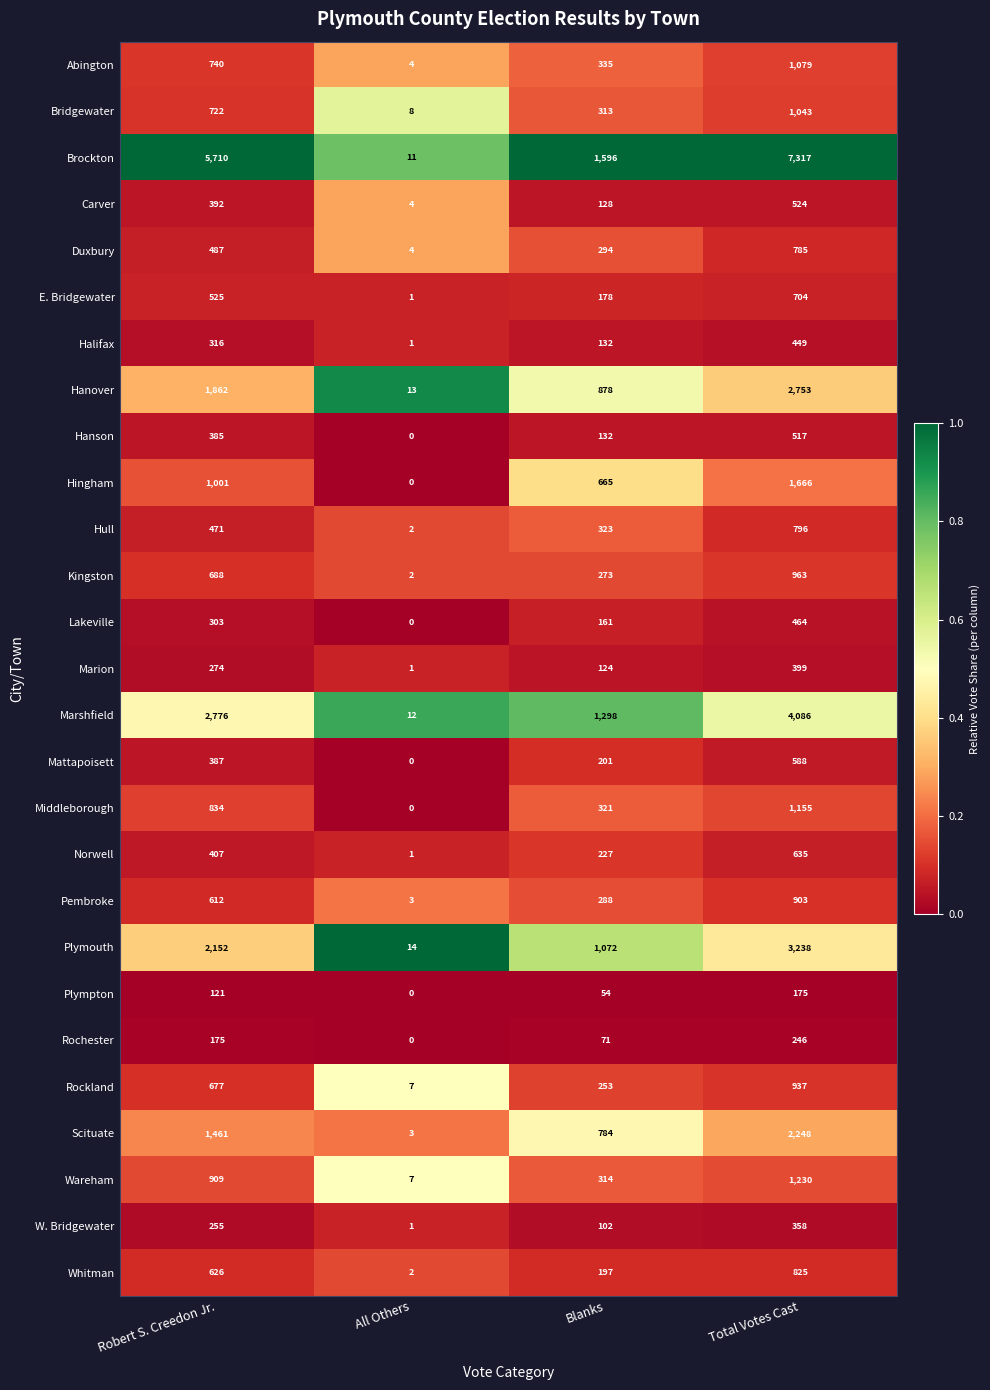

At which category is the sum across all series the highest?

Total Votes Cast